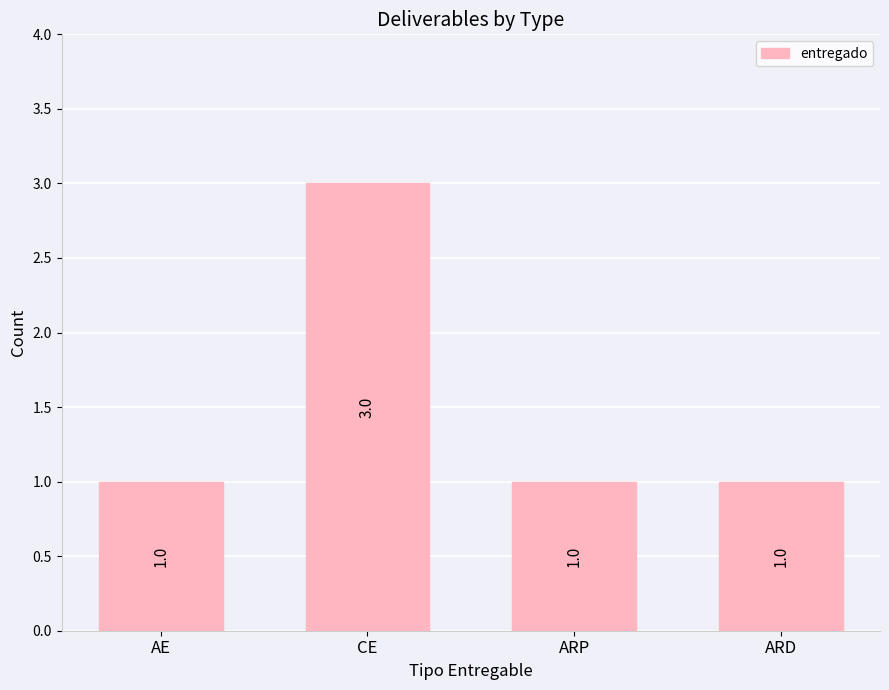

What is the greatest value displayed?

3